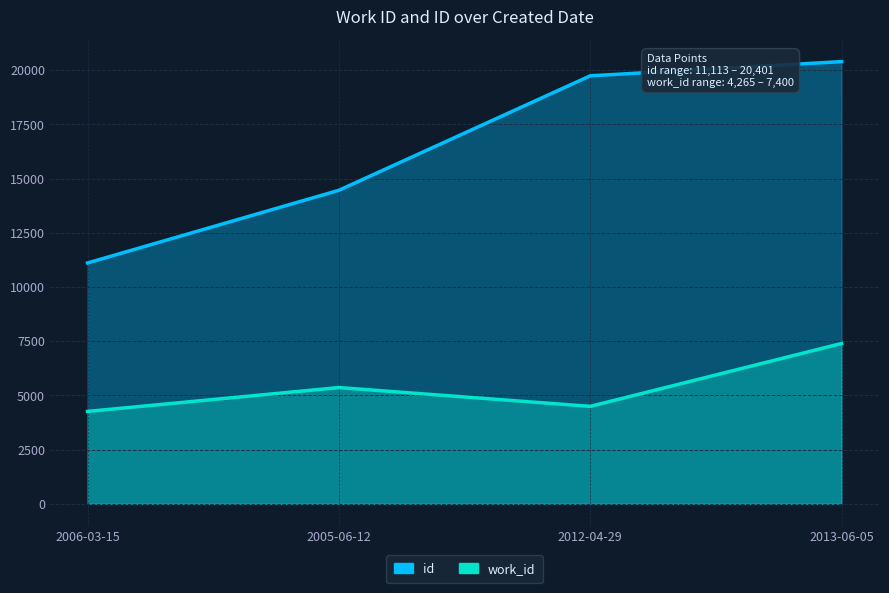

What is the difference between the second highest and second lowest values in the work_id series?

868